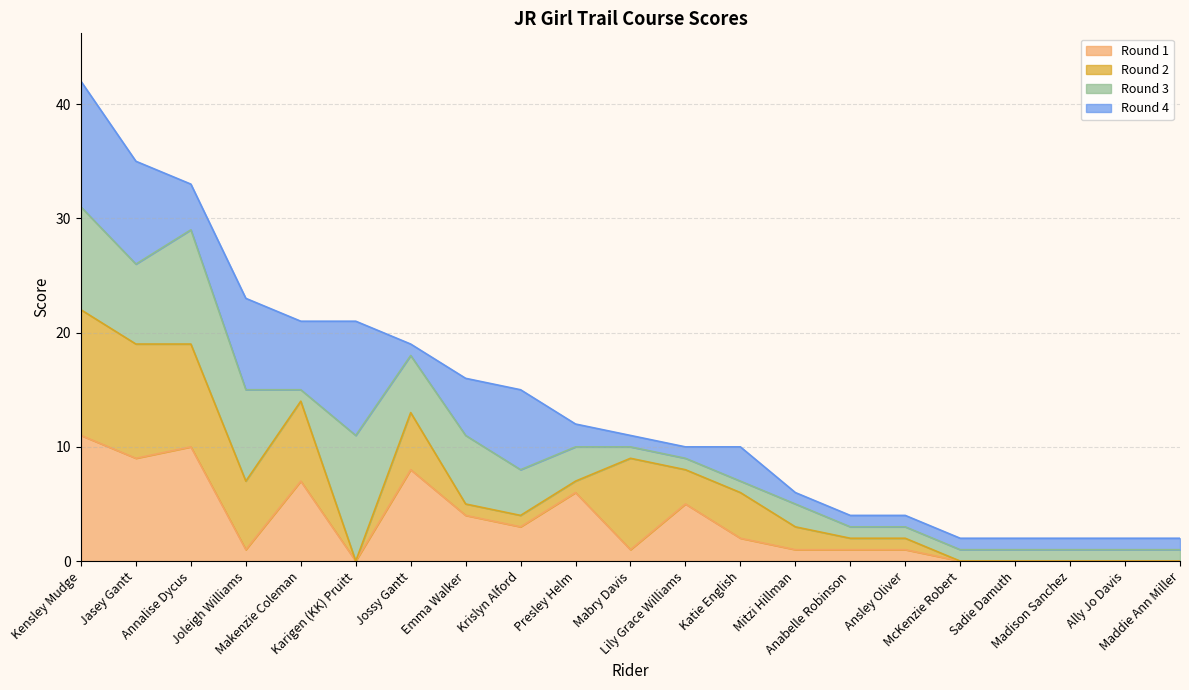

The Total series shows 2 at Ally Jo Davis. True or false?

True